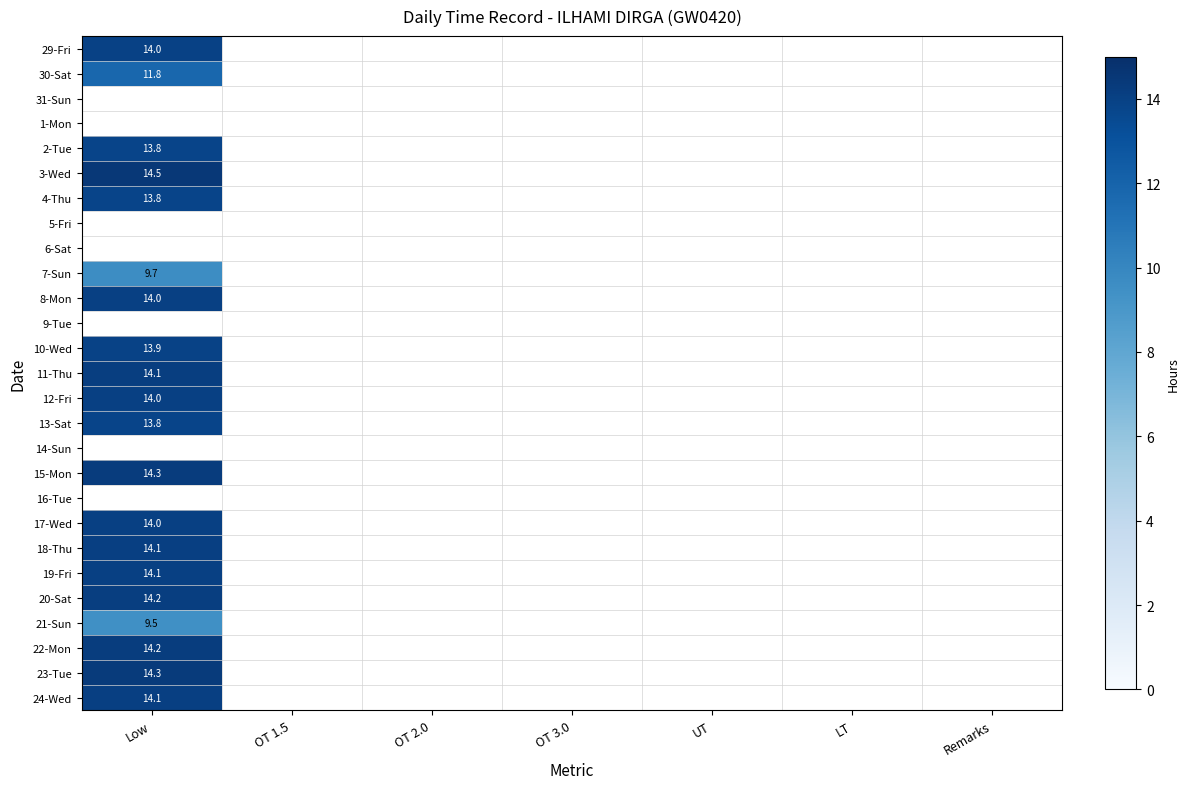

True or false: 30-Sat has a value of 3.8 at Low.

False